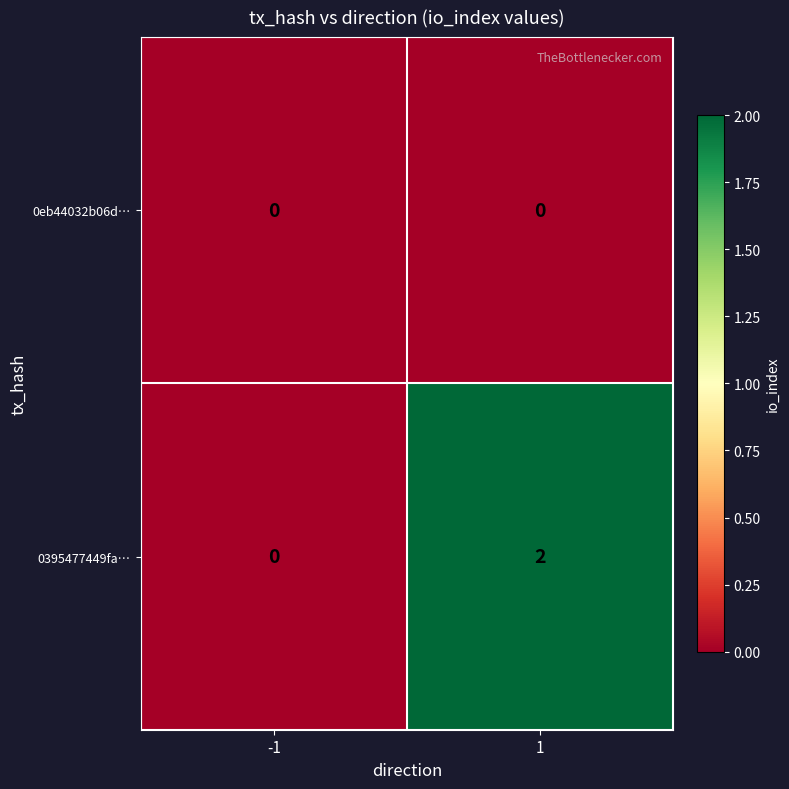

List the series in order of their peak value, highest first.

0395477449fa…, 0eb44032b06d…